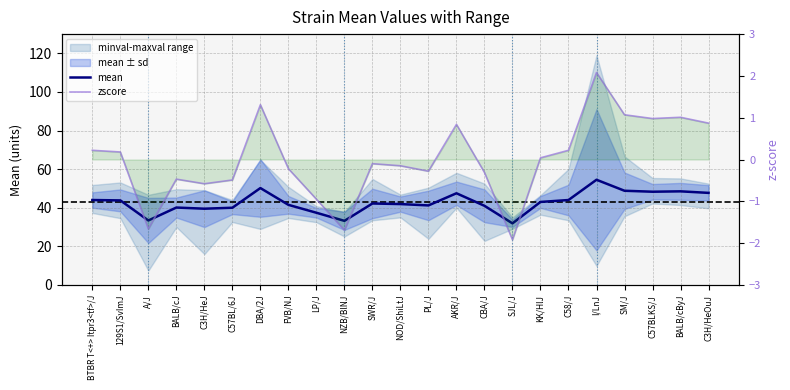

Does the chart have visible grid lines?

Yes